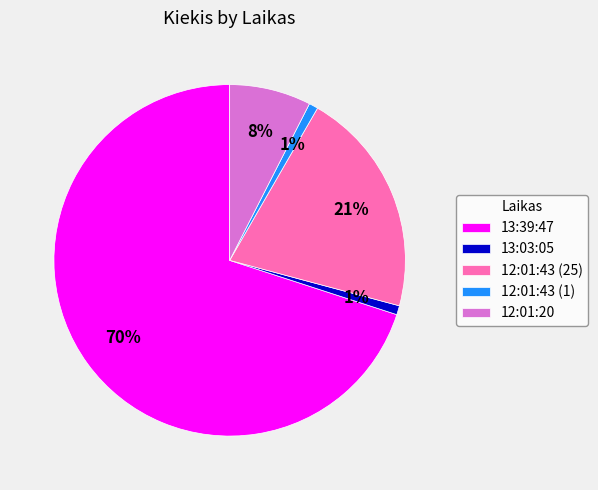

Combined, do 13:39:47 and 13:03:05 account for over 50%?

Yes